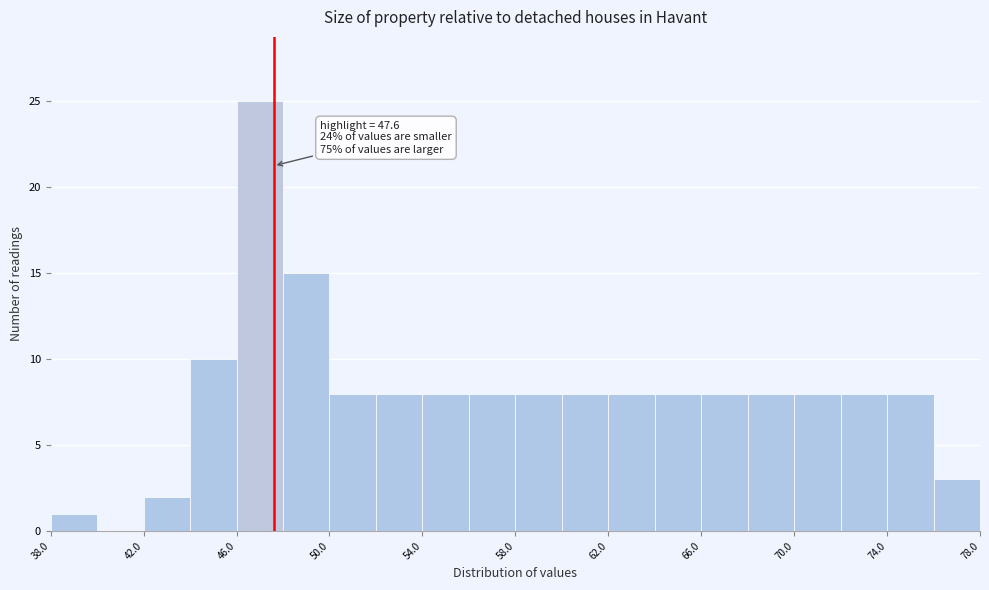

Over which range of the x-axis is the bar tallest?

46 to 48